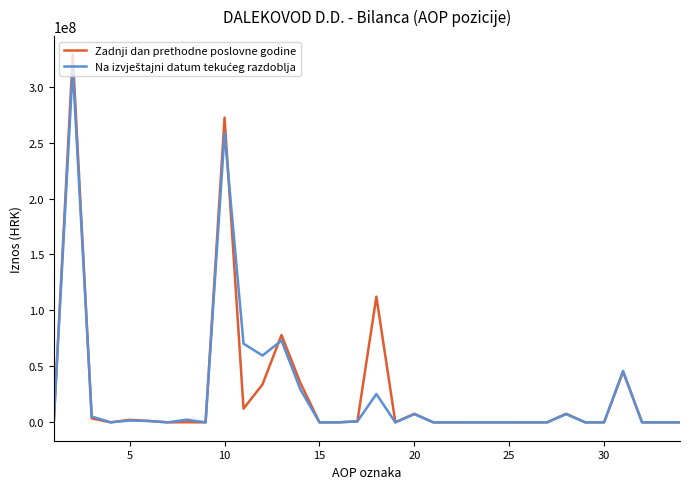

Which series has the largest range (max minus min)?

Zadnji dan prethodne poslovne godine